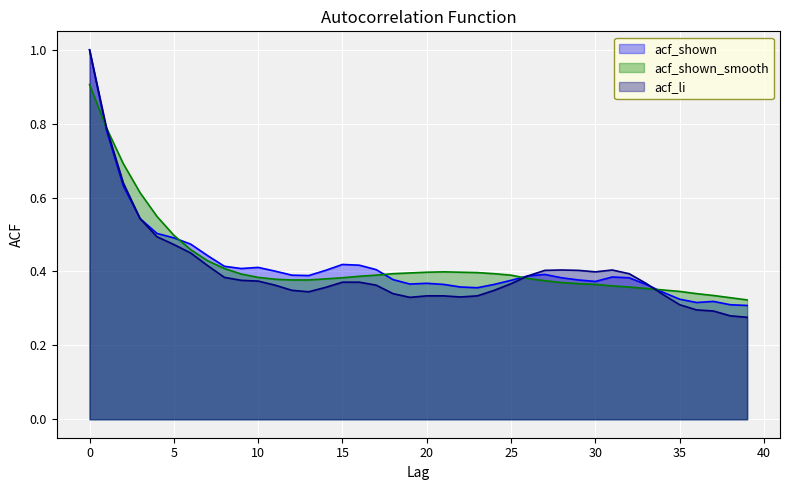

What is the difference between the highest and lowest values at 0?

0.1